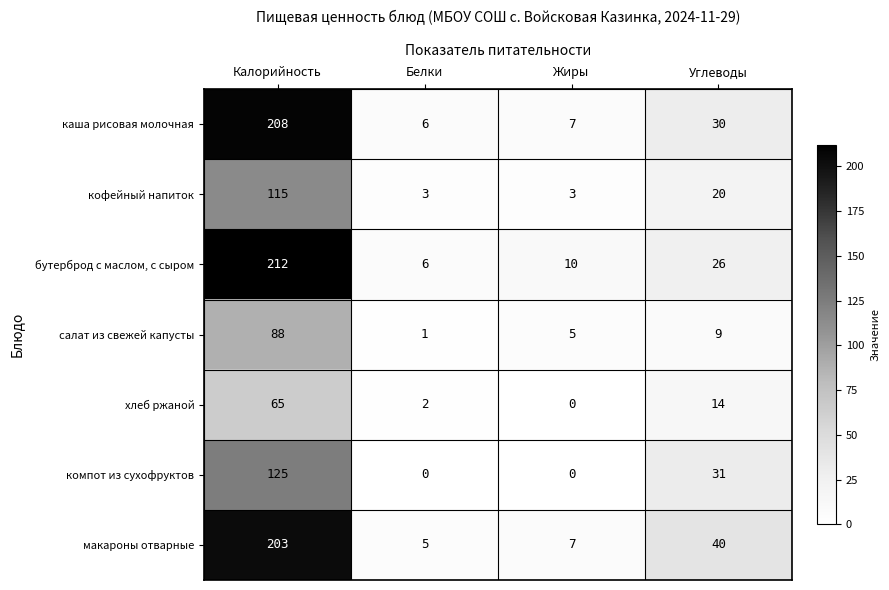

Reading left to right, list all the values displayed in this chart.

каша рисовая молочная: 208	6	7	30
кофейный напиток: 115	3	3	20
бутерброд с маслом, с сыром: 212	6	10	26
салат из свежей капусты: 88	1	5	9
хлеб ржаной: 65	2	0	14
компот из сухофруктов: 125	0	0	31
макароны отварные: 203	5	7	40